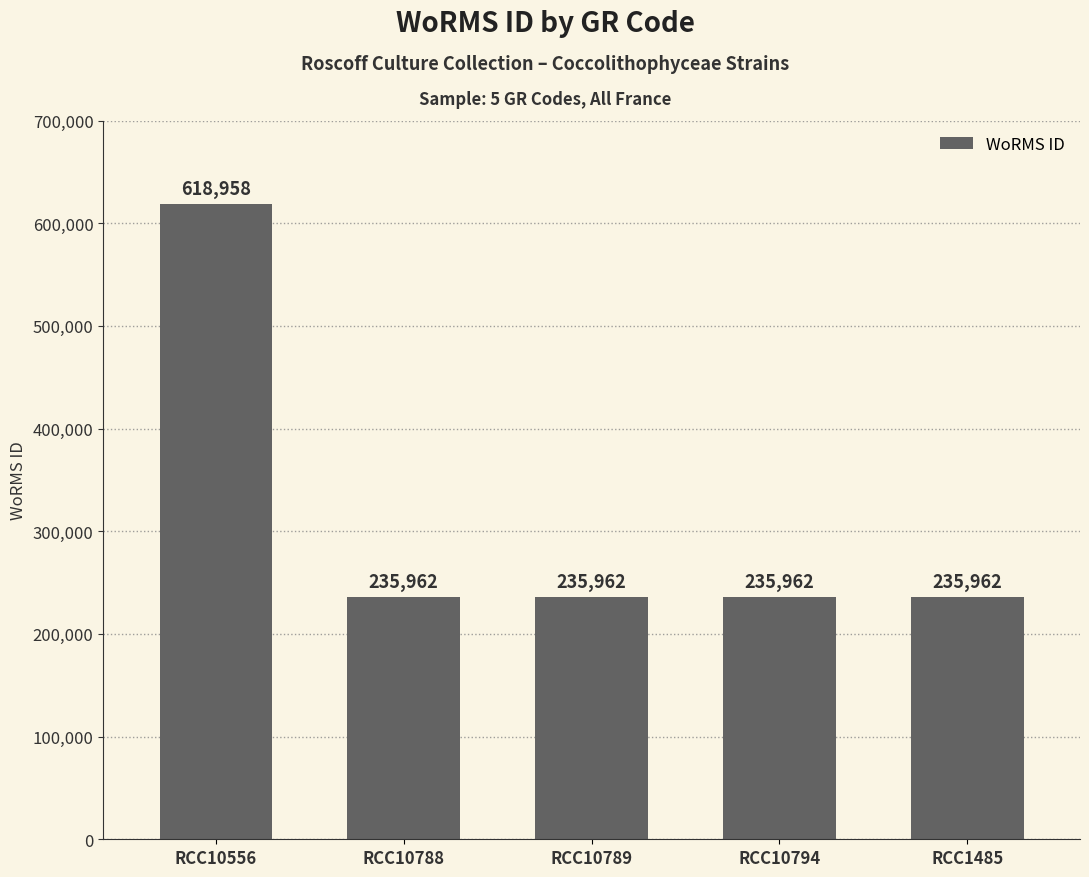

Reading right to left, what are all the values shown in this chart?

RCC1485=235962	RCC10794=235962	RCC10789=235962	RCC10788=235962	RCC10556=618958